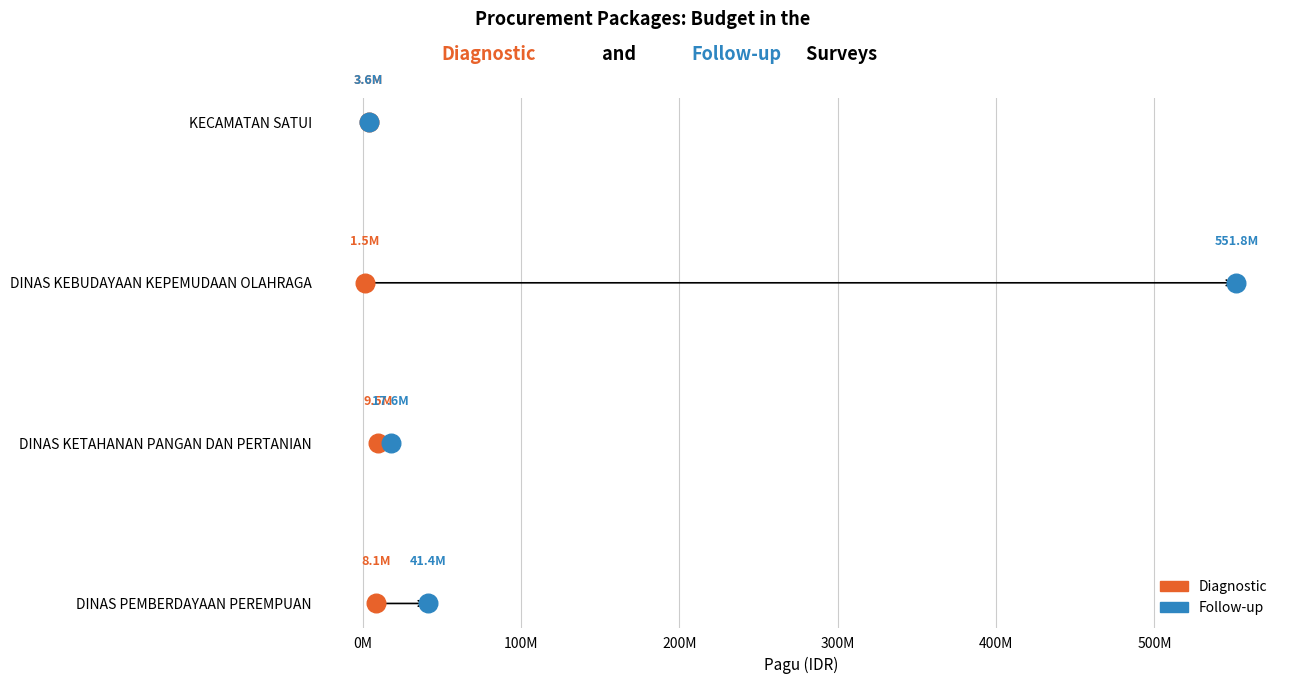

What are all the series names shown in the legend?

Diagnostic, Follow-up